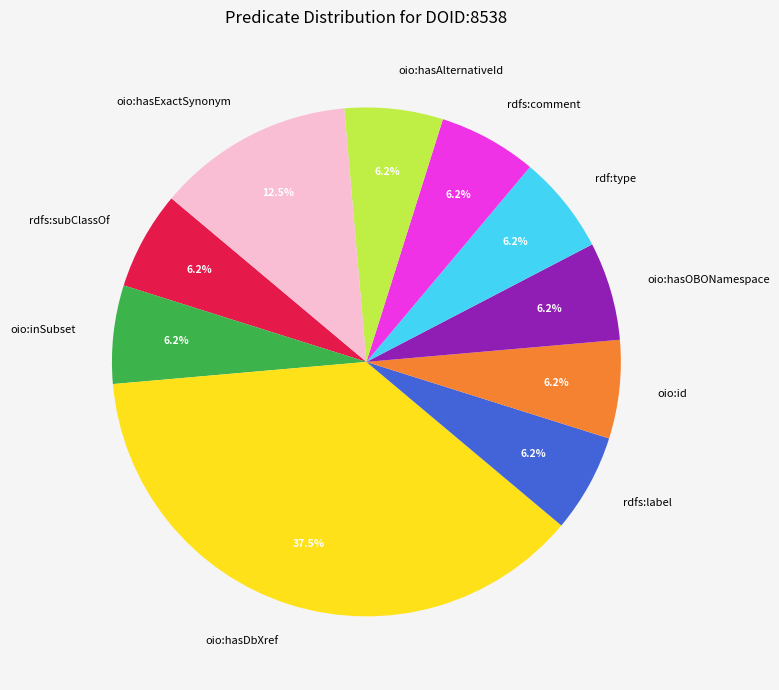

Is there any slice that represents more than half of the pie?

No